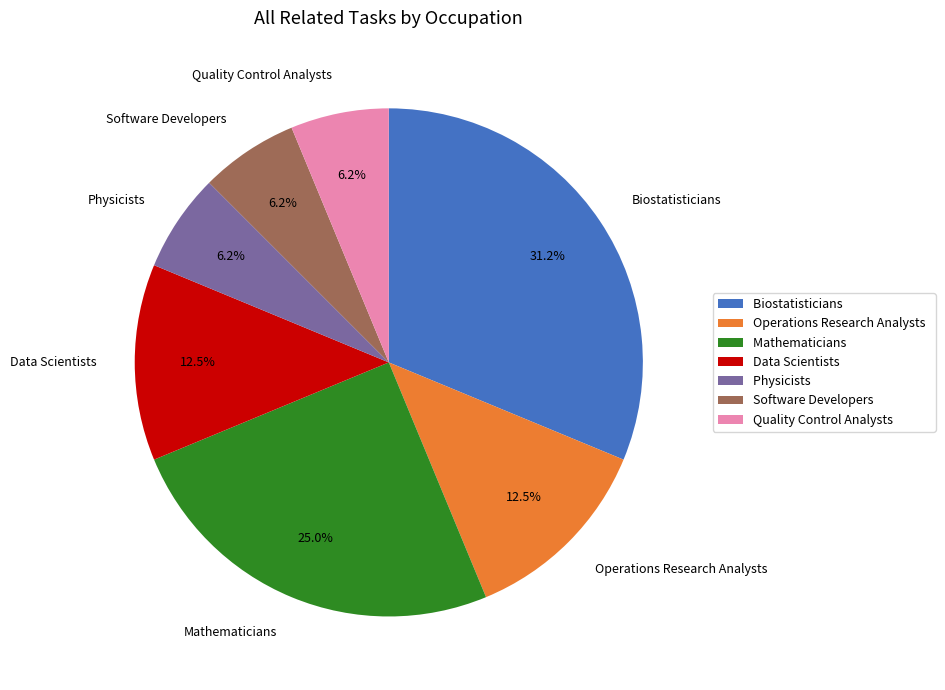

What is the ratio of the value at Physicists to the value at Data Scientists?

0.5